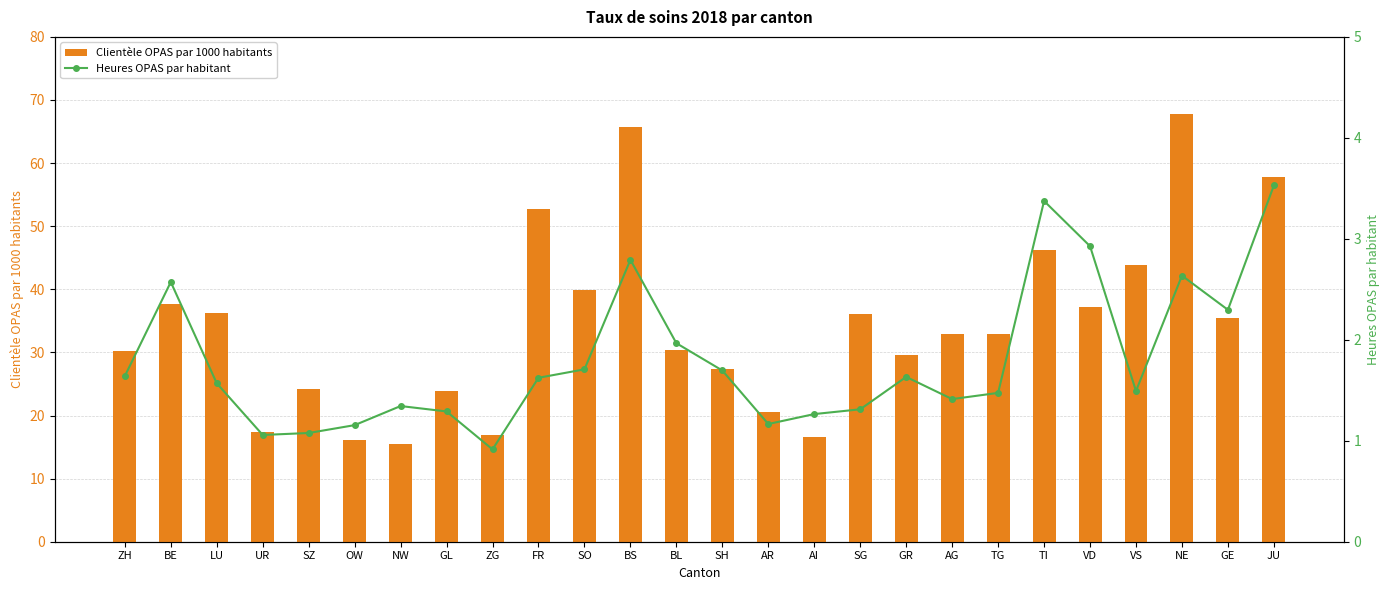

What is the label of the 9th bar from the left?

ZG